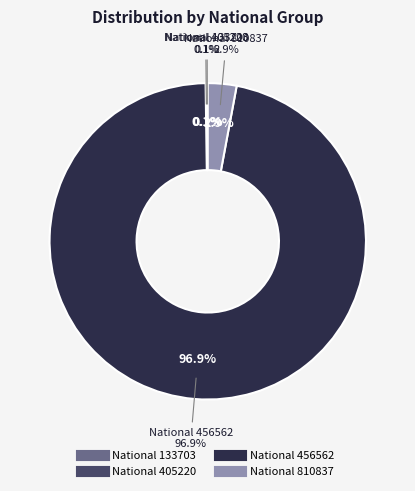

How many slices are in this pie chart?

4